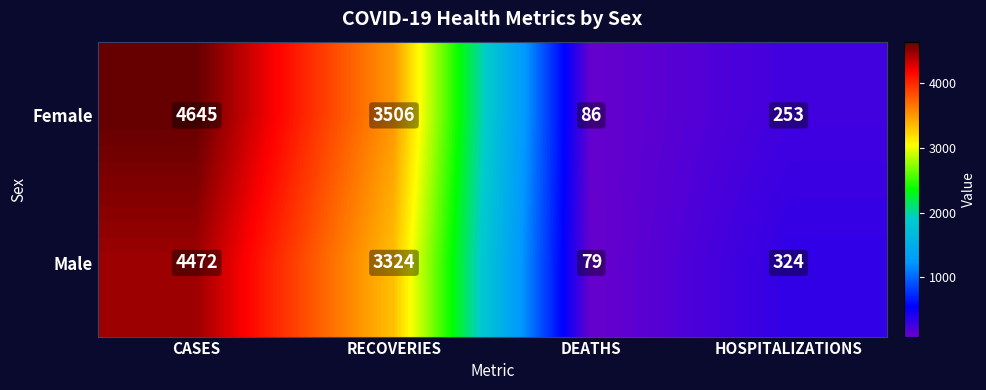

Count the number of data series in this chart.

2